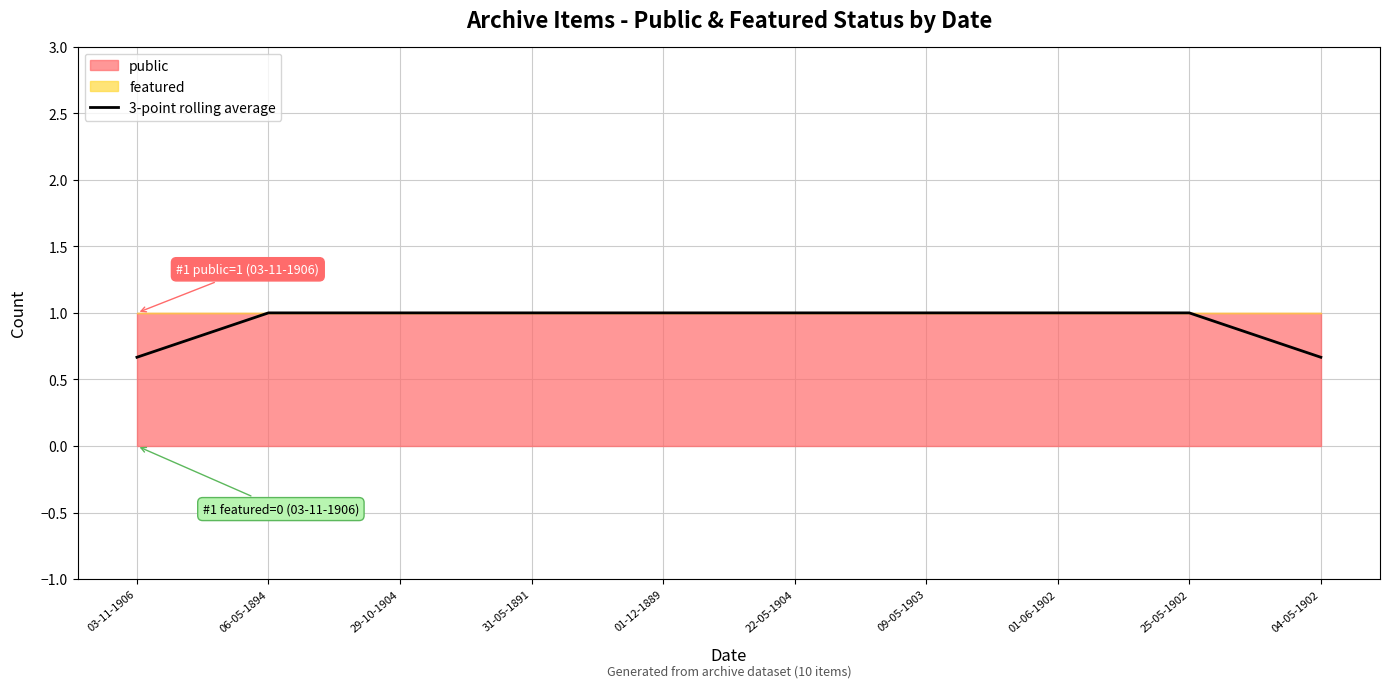

What is the maximum value shown in the chart?

1.0